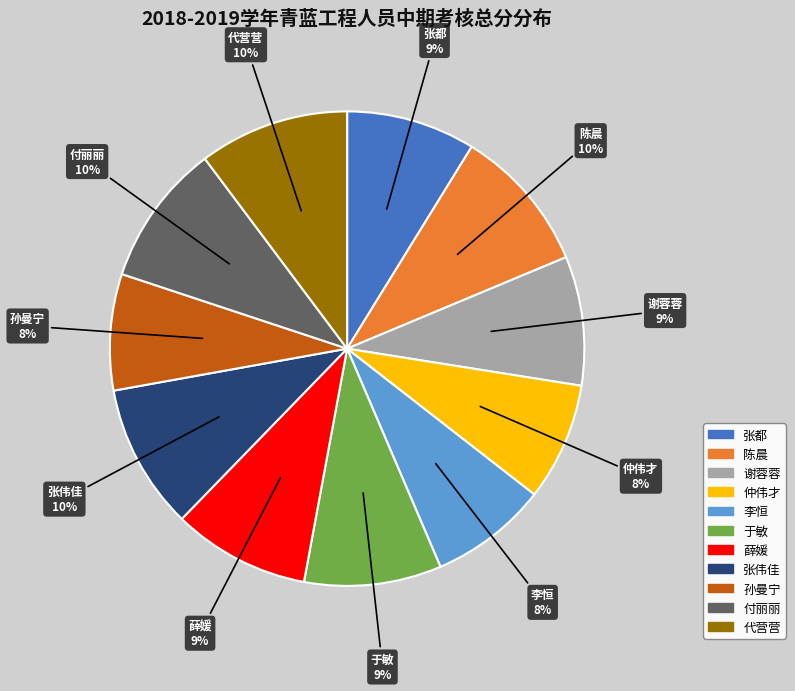

Is it true that 孙曼宁 is 8% of the pie?

True